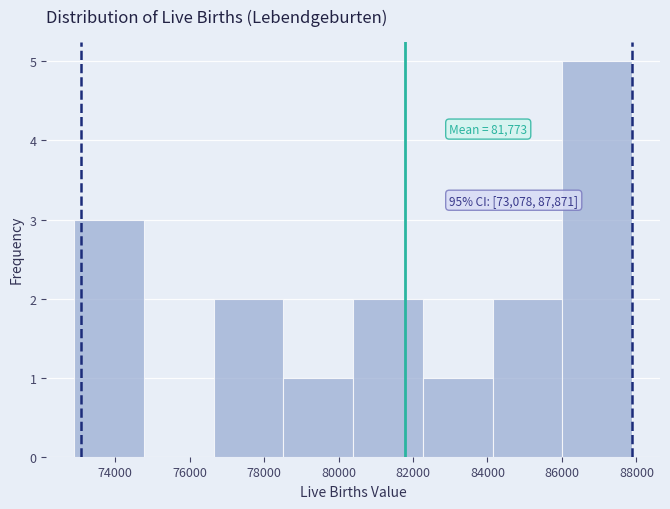

Over which range of the x-axis is the bar tallest?

86000 to 87800